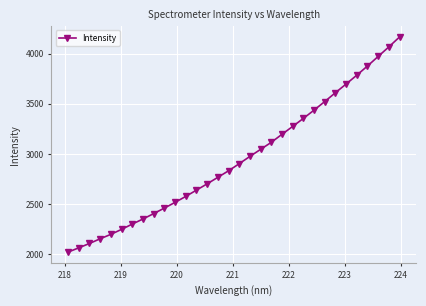

What is the sum of all values?

94326.8